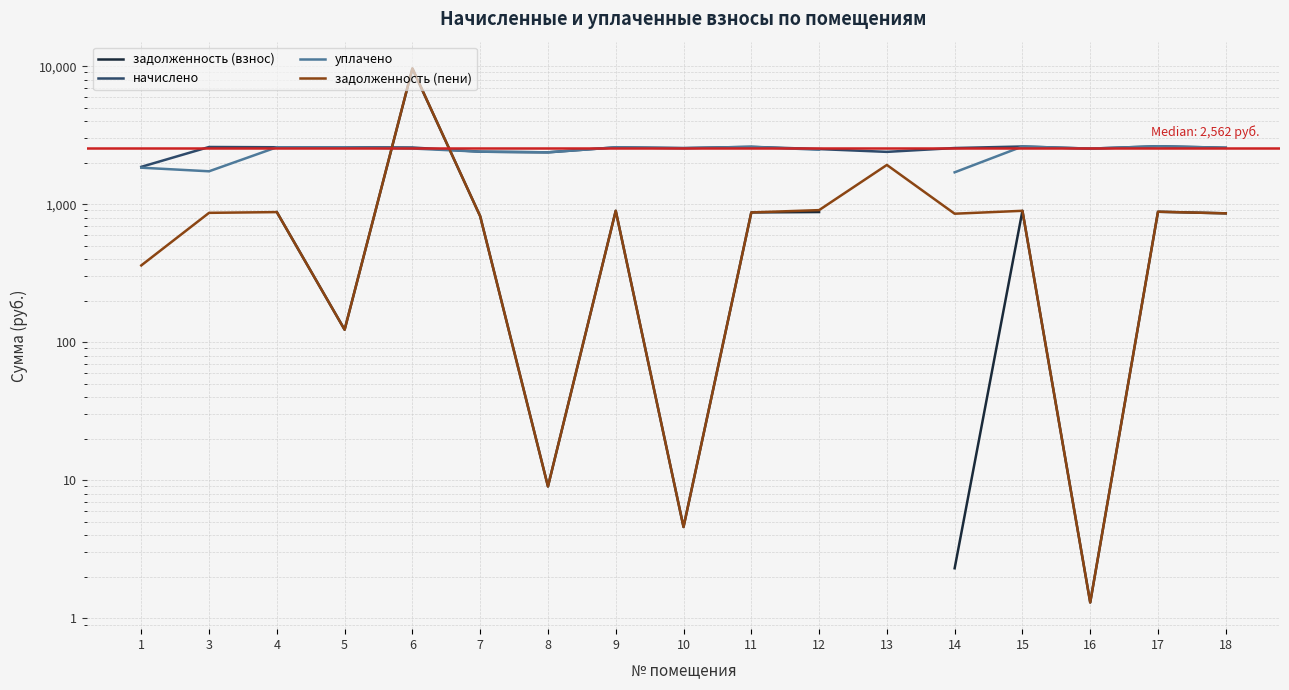

Which series has the largest total across all categories?

начислено